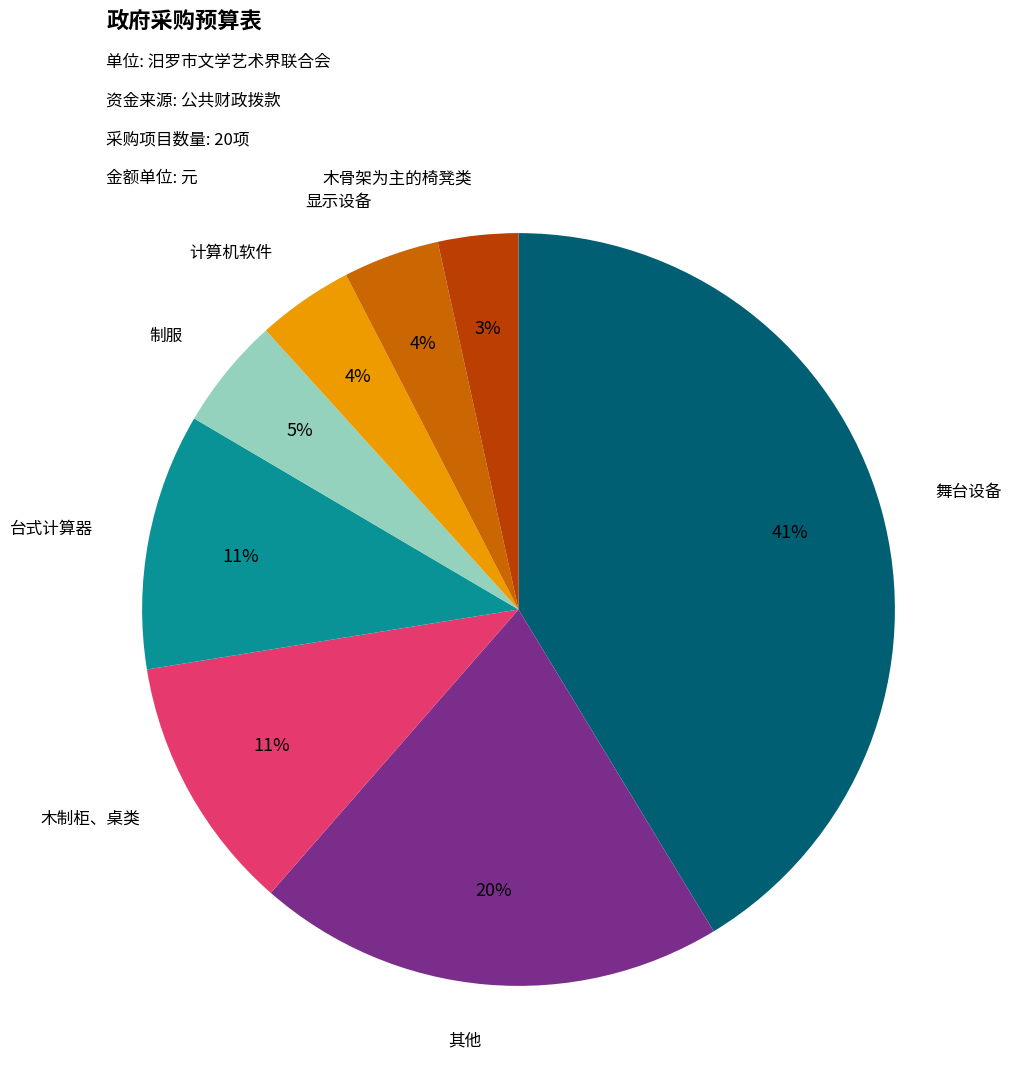

Does any single category account for the majority?

No